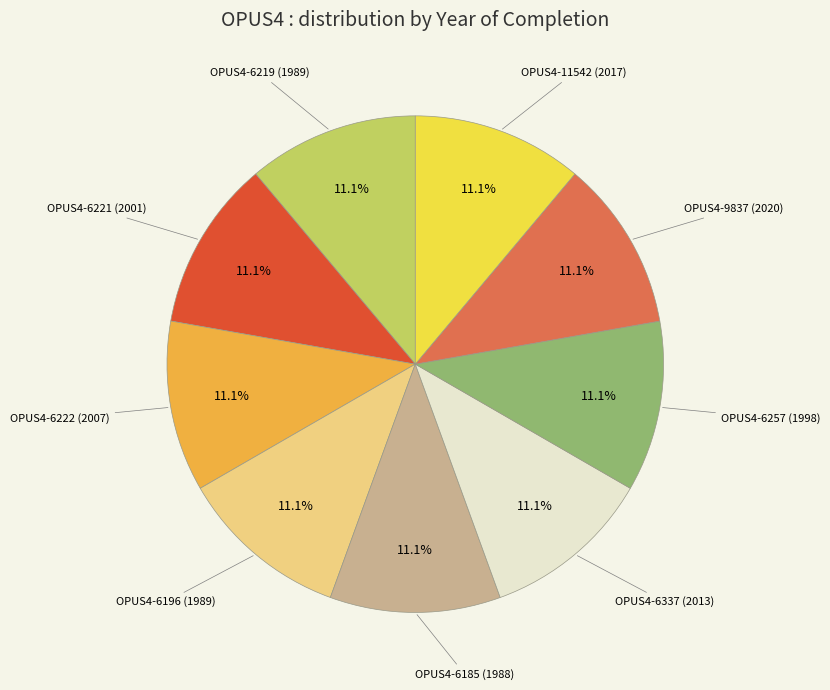

Does any single category account for the majority?

No